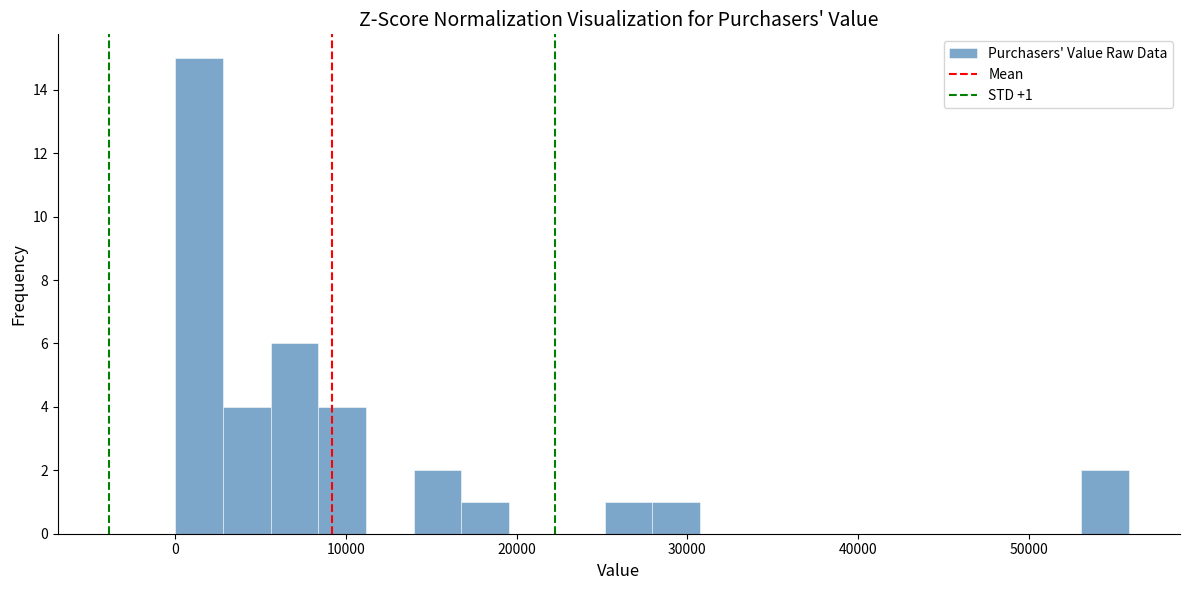

Around what value on the x-axis is the tallest bar? Give the approximate position of its centre, as read against the axis.

1000